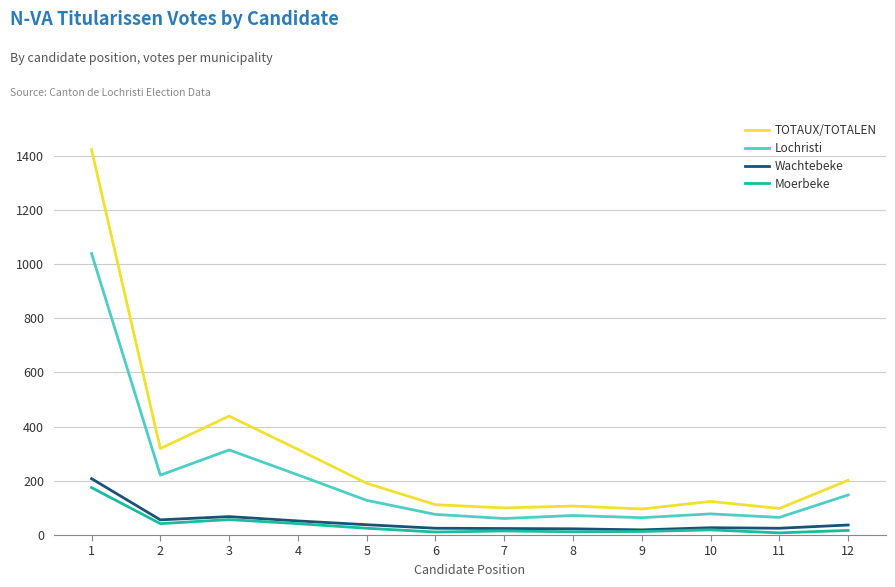

What is the difference between the maximum and second lowest values in the Wachtebeke series?

185